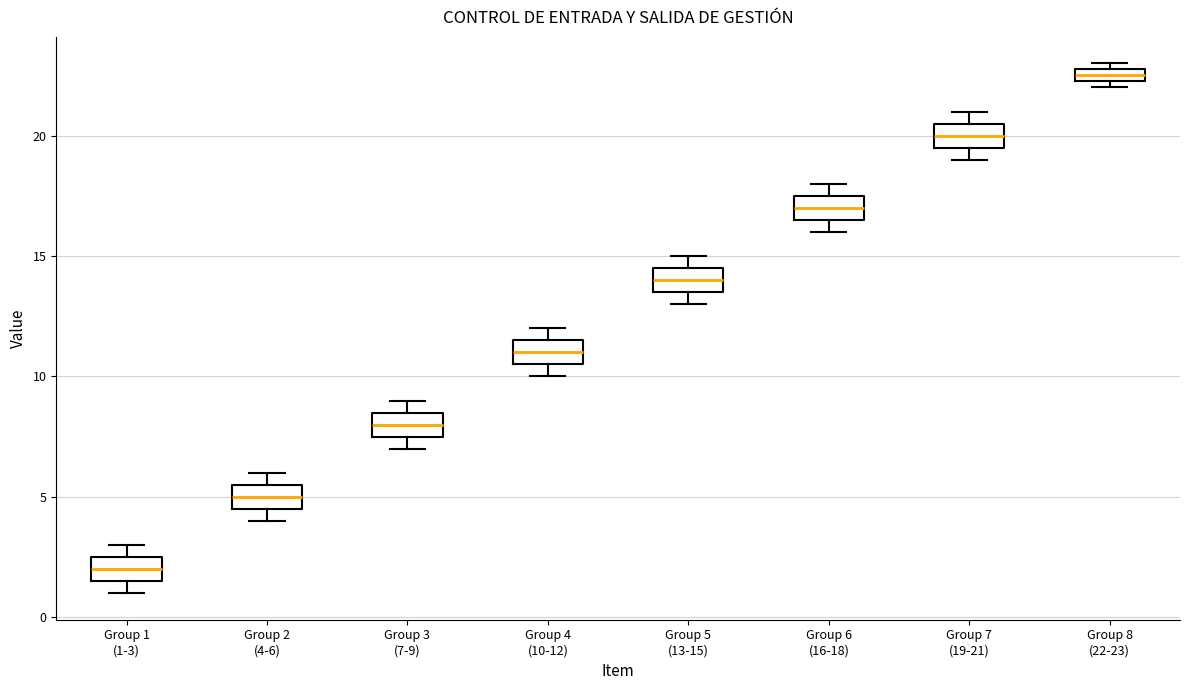

Which box's median line is the lowest?

Group 1 (1-3)